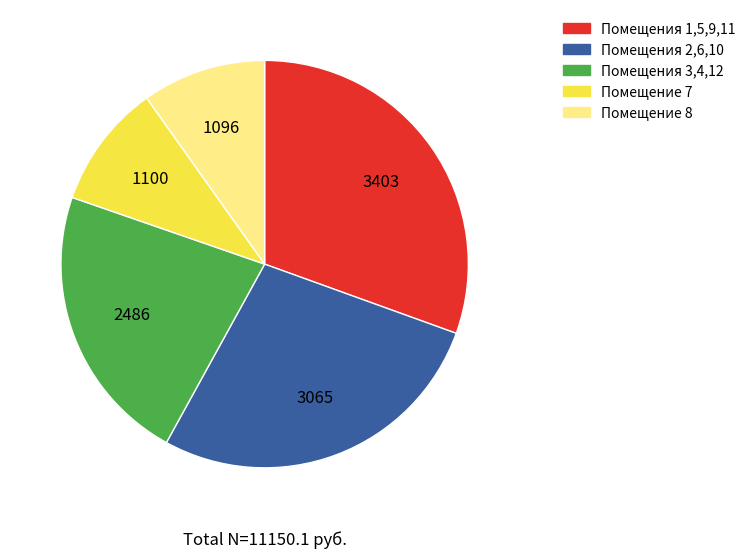

Is the sum of Помещения 1,5,9,11 and Помещения 3,4,12 greater than half?

Yes